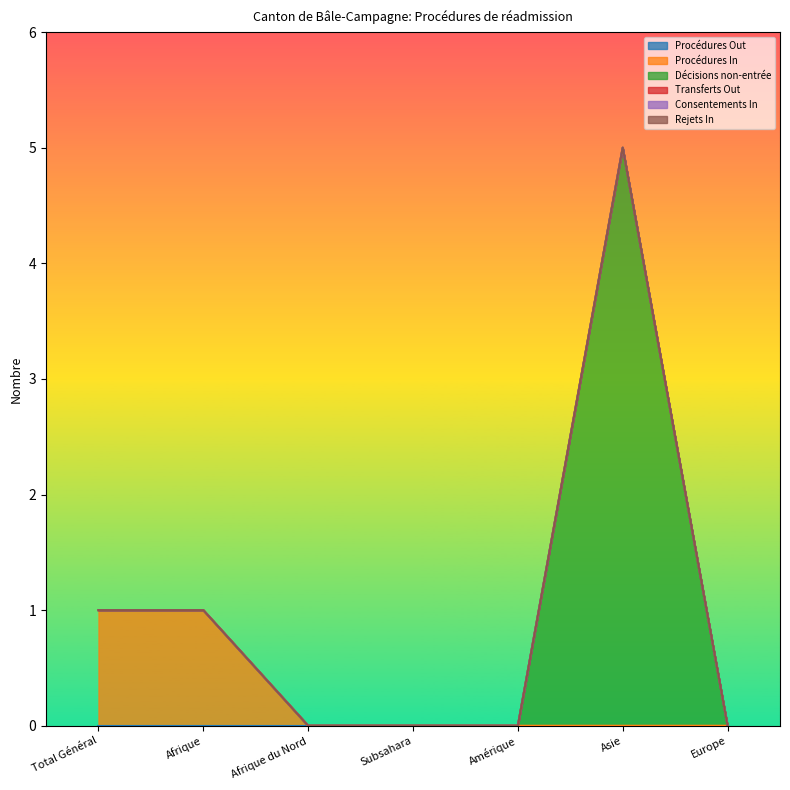

True or false: Transferts Out and Consentements In cross at least once.

False